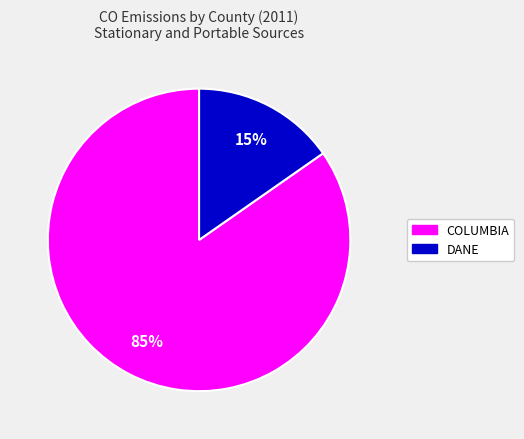

Is there any slice that represents more than half of the pie?

Yes